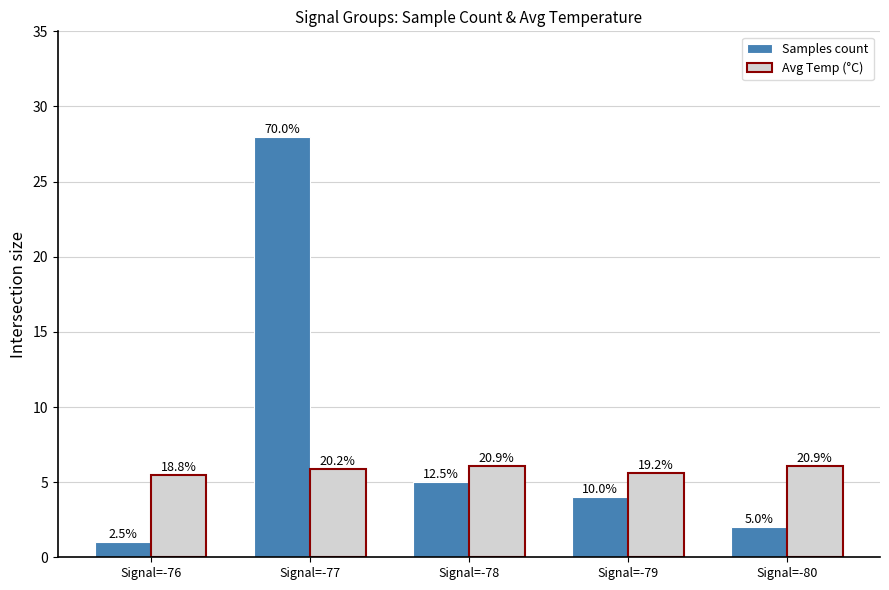

Reading right to left, extract all data points from this chart.

Samples count: Signal=-80=2.0	Signal=-79=4.0	Signal=-78=5.0	Signal=-77=28.0	Signal=-76=1.0
Avg Temp (°C): Signal=-80=6.1	Signal=-79=5.6	Signal=-78=6.1	Signal=-77=5.9	Signal=-76=5.5